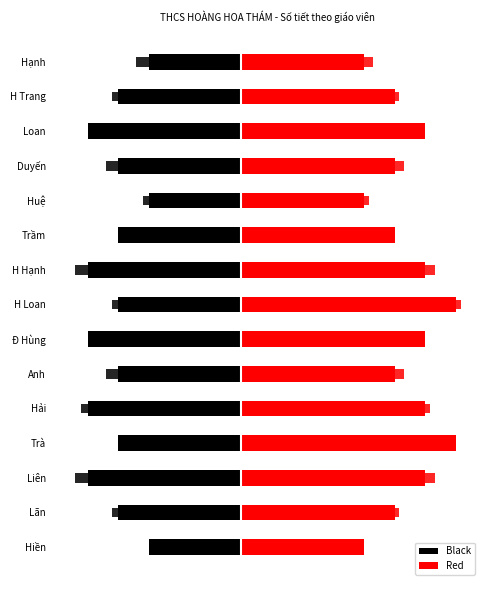

How many distinct data groups are displayed?

2